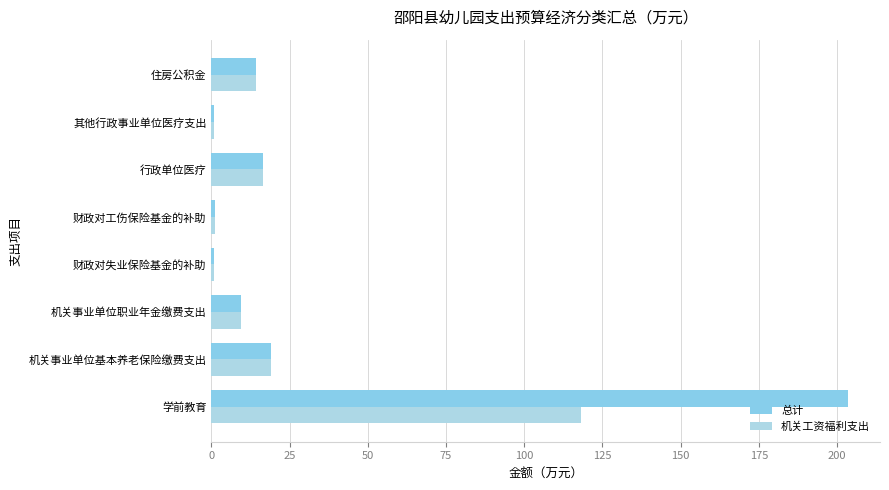

What is the sum of all 机关工资福利支出 values?

180.1